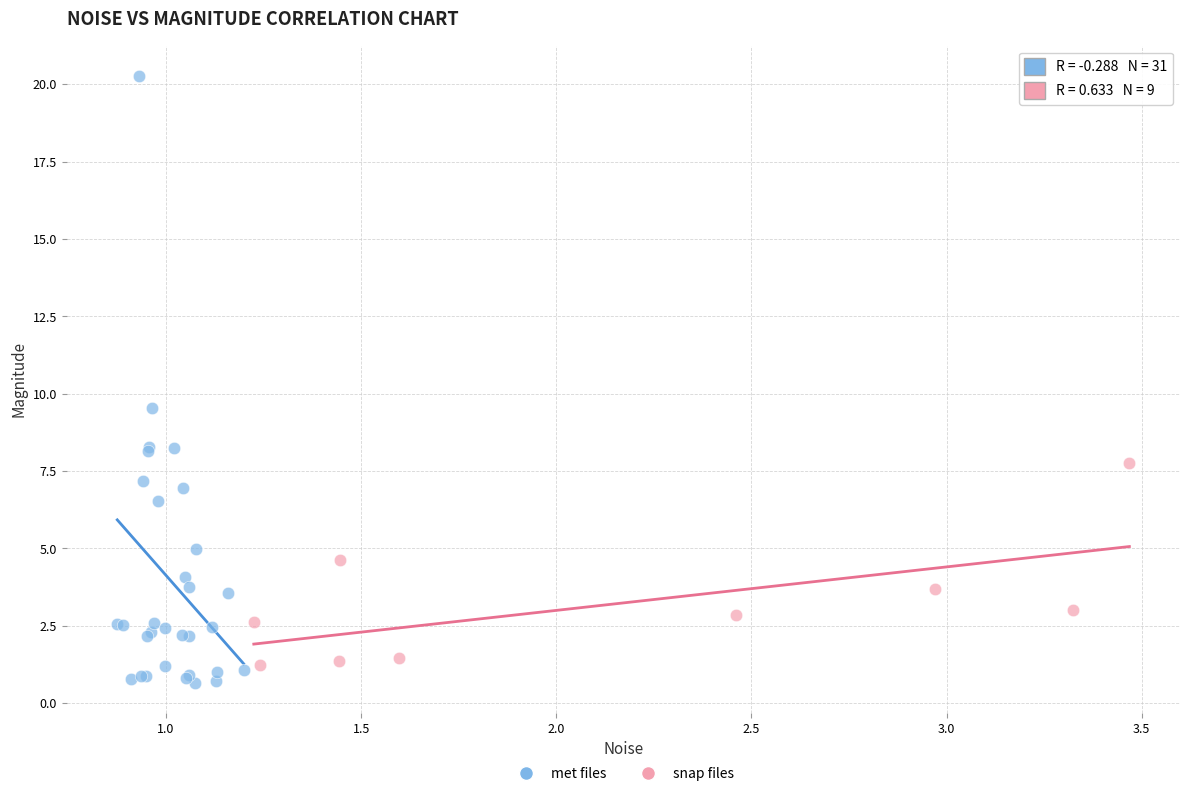

What are all the series names shown in the legend?

met files, snap files